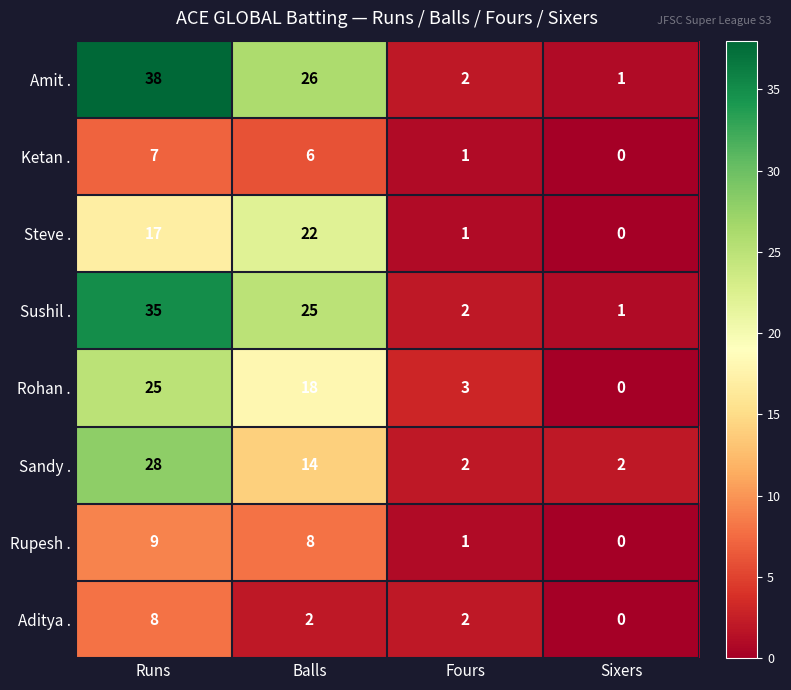

Which series has the widest spread of values?

Amit .